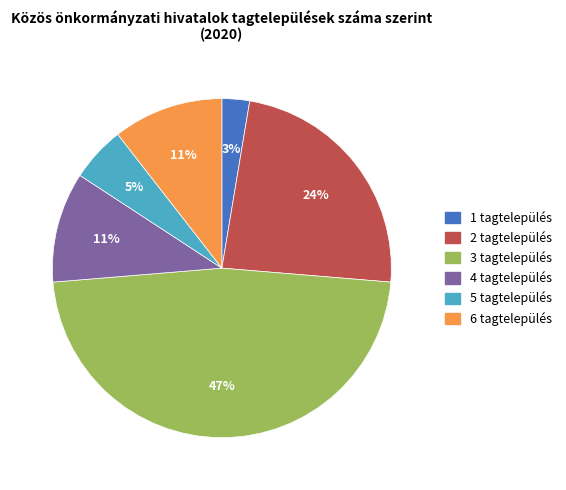

Is there any slice that represents more than half of the pie?

No